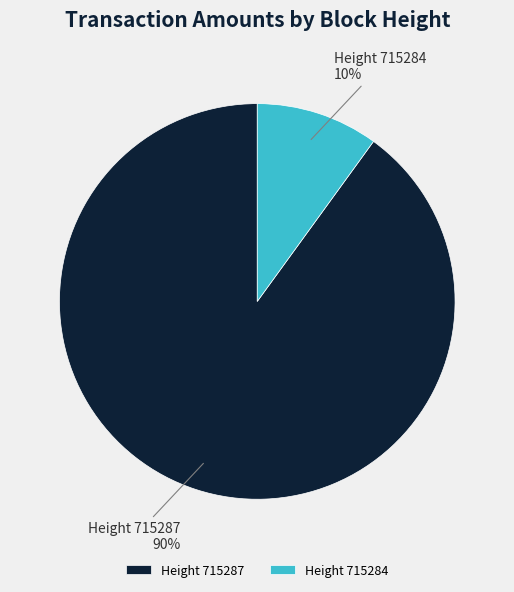

To the nearest percent, what is the combined percentage of Height 715284 and Height 715287?

100%